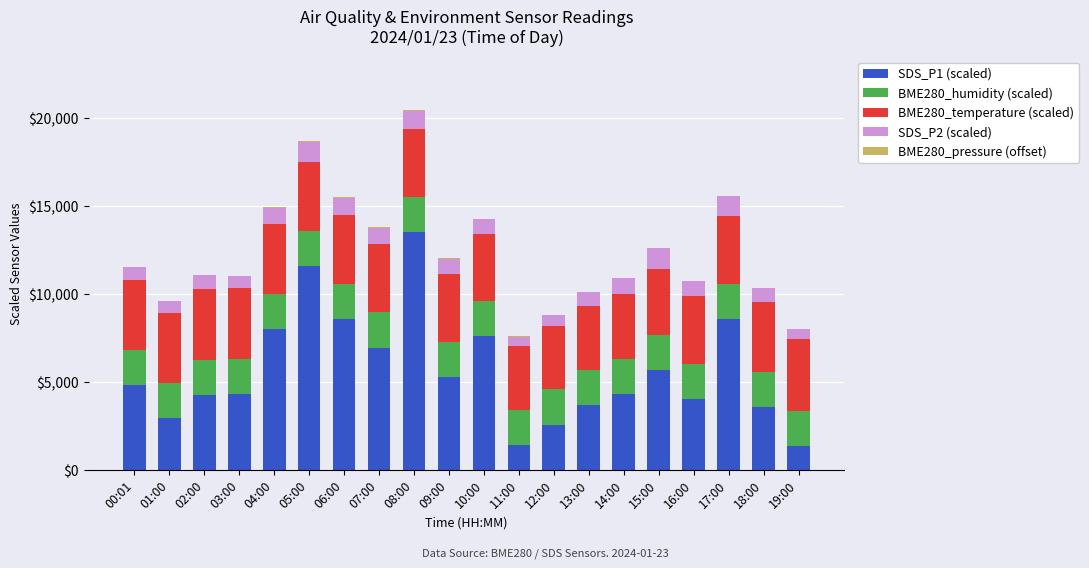

Which category has the highest value in the SDS_P1 (scaled) series?

08:00